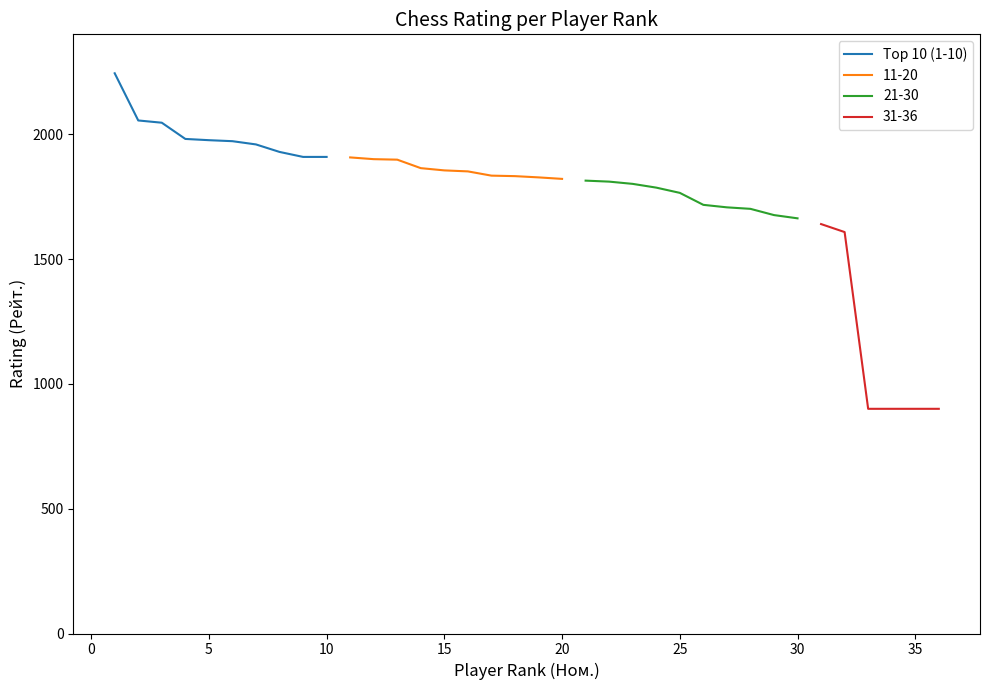

What is the average value?

1998